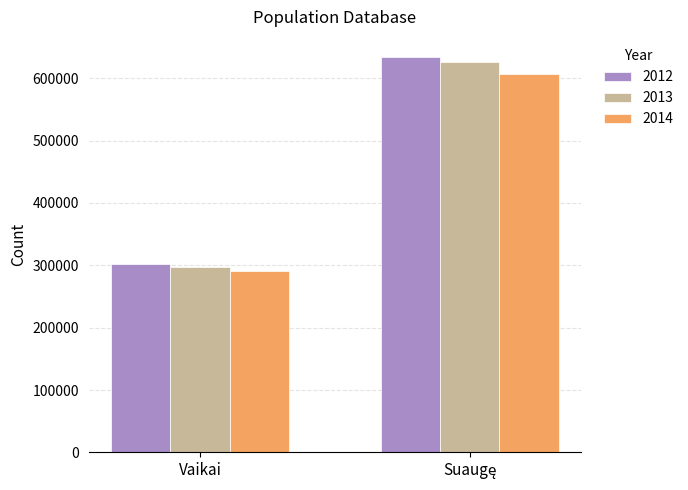

Reading left to right, list all the values displayed in this chart.

2012: 301629	634495
2013: 296832	626382
2014: 290645	607162